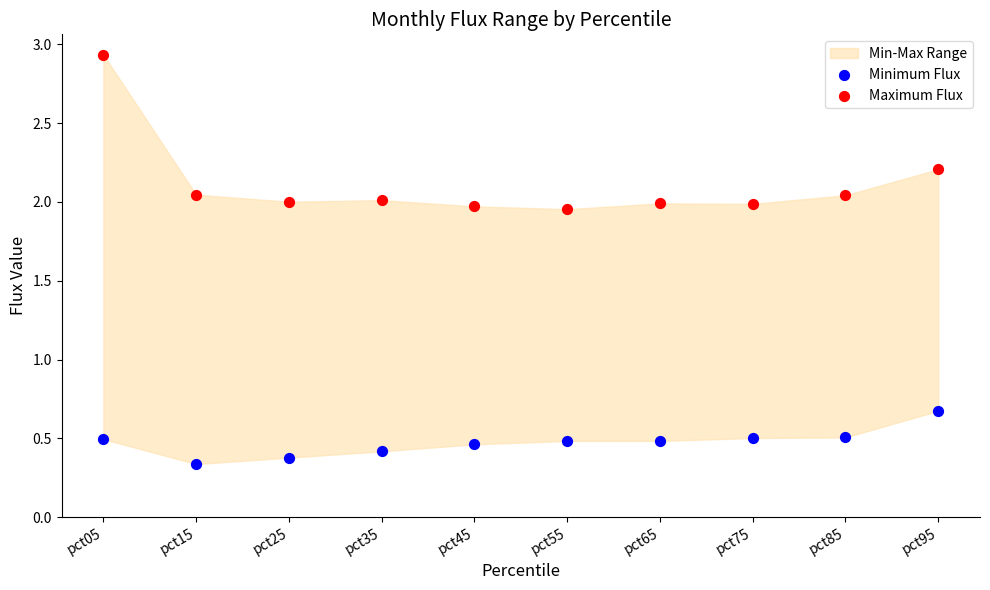

Across all series, what Y value is closest to 1?

0.7